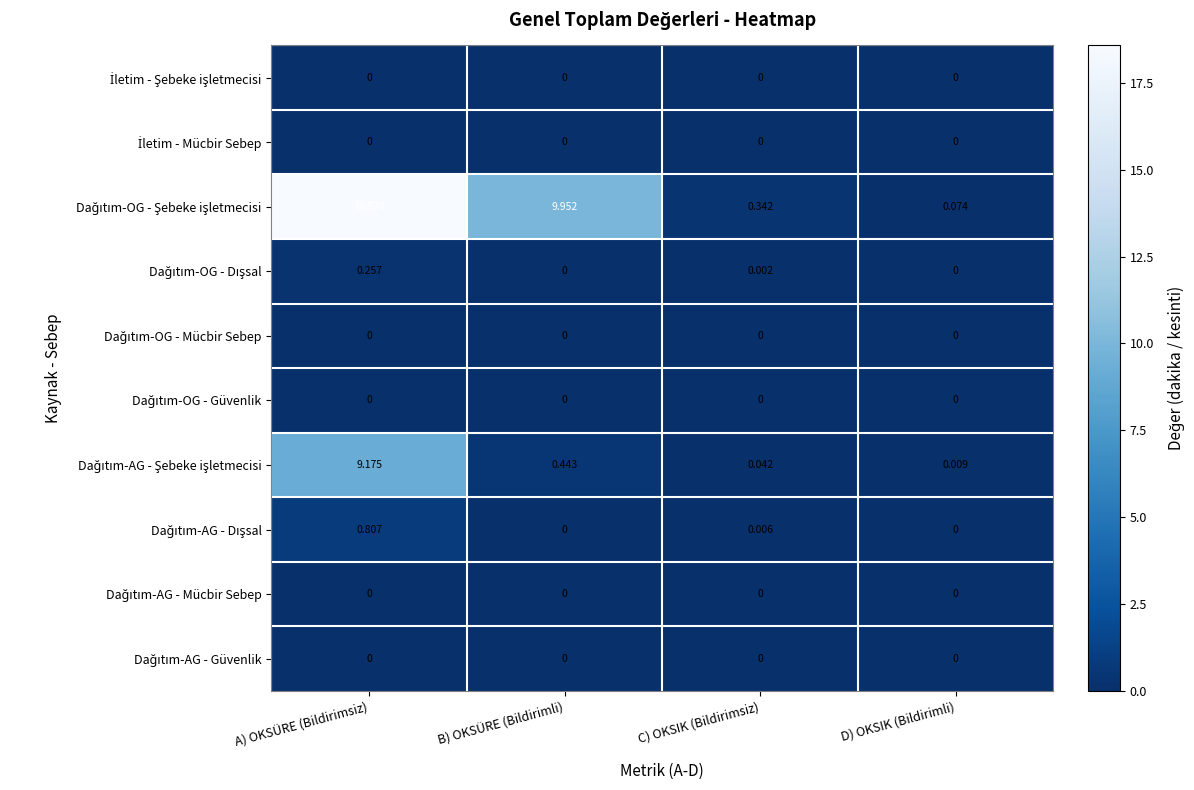

Which category has the highest value across all series?

A) OKSÜRE (Bildirimsiz)